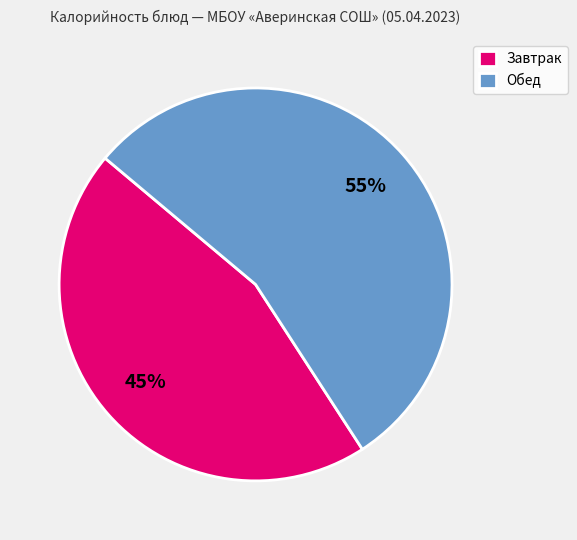

True or false: Завтрак accounts for 45% of the total.

True